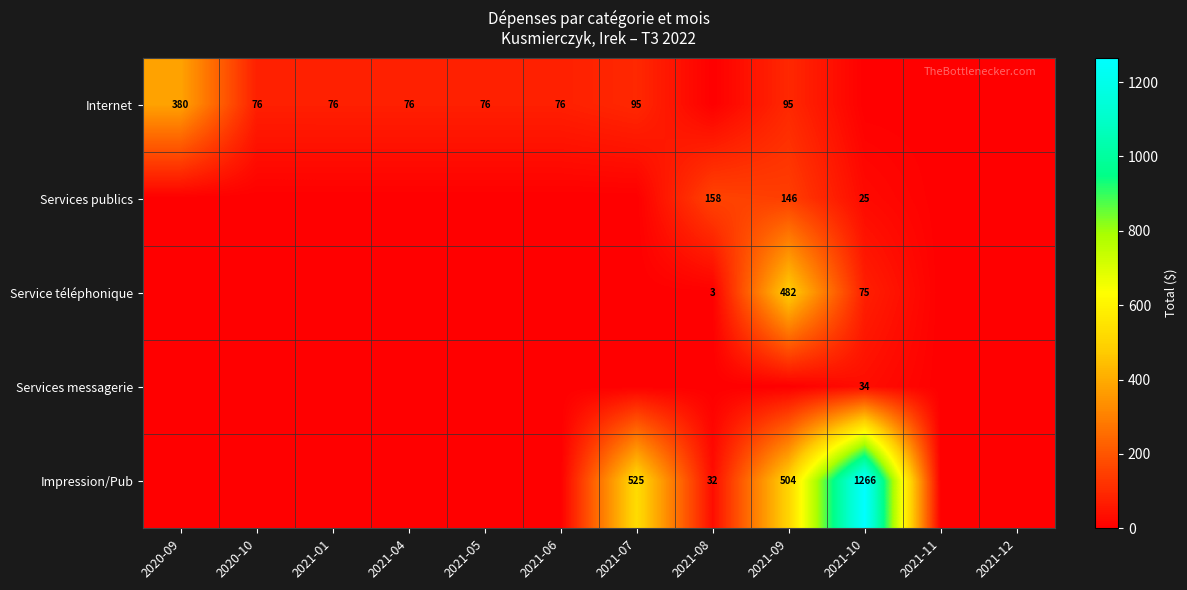

The Service téléphonique series shows 3 at 2021-08. True or false?

True